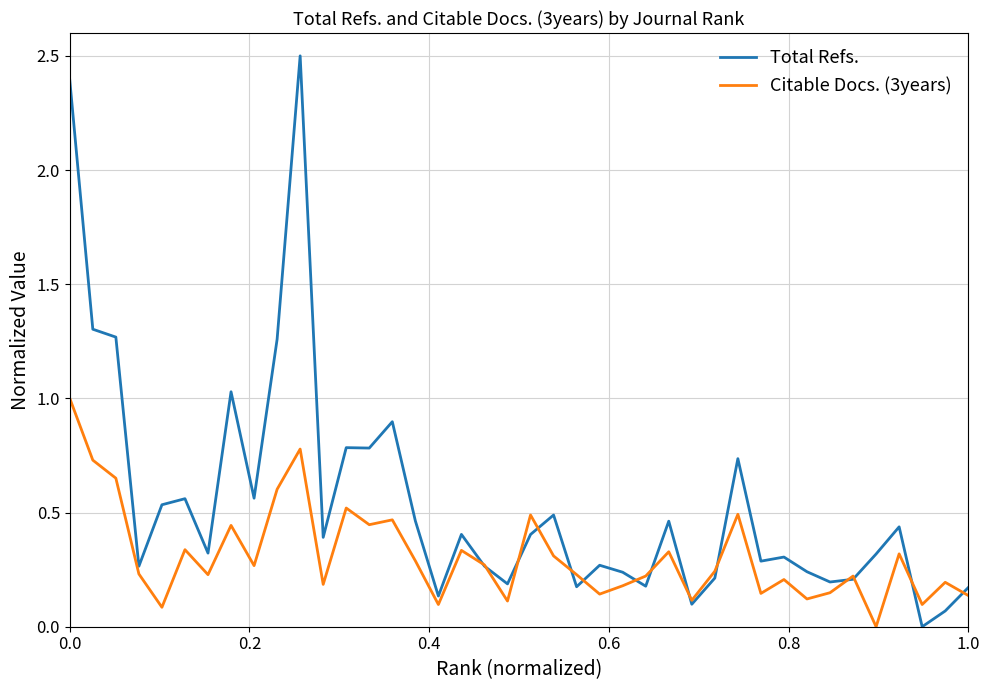

How many lines are shown in the chart?

2